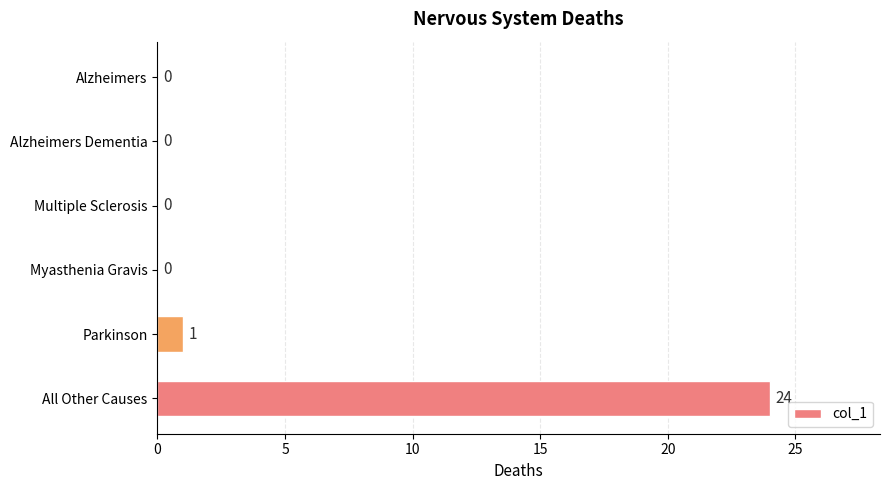

At which category does the chart reach its peak across all series?

All Other Causes